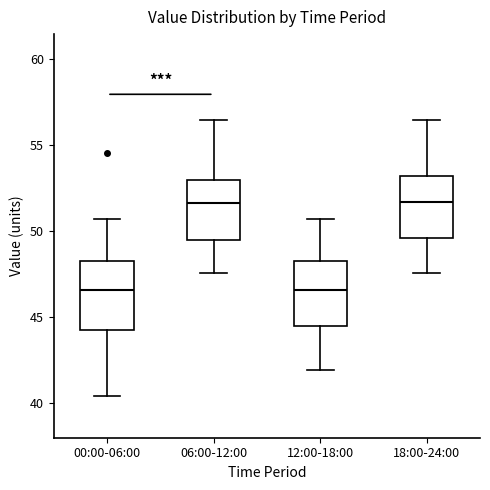

Reading left to right, read every box against the y-axis: the position of its median line, the range the box covers, and the ends of its whiskers. The values are not printed on the chart, so give them approximately, as read against the axis.

00:00-06:00: median 46.5, box 44.0 to 48.5, whiskers 40.5 to 50.5
06:00-12:00: median 51.5, box 49.5 to 53.0, whiskers 47.5 to 56.5
12:00-18:00: median 46.5, box 44.5 to 48.5, whiskers 42.0 to 50.5
18:00-24:00: median 51.5, box 49.5 to 53.0, whiskers 47.5 to 56.5